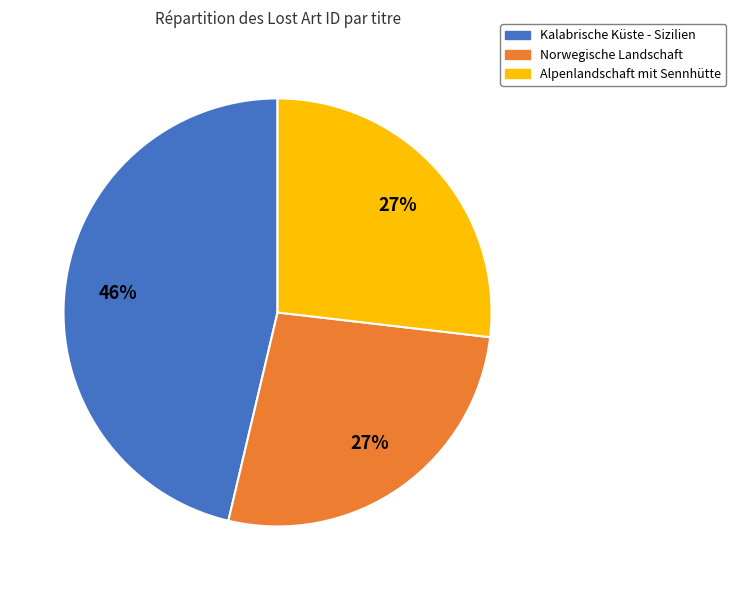

Count the number of slices in the pie.

3